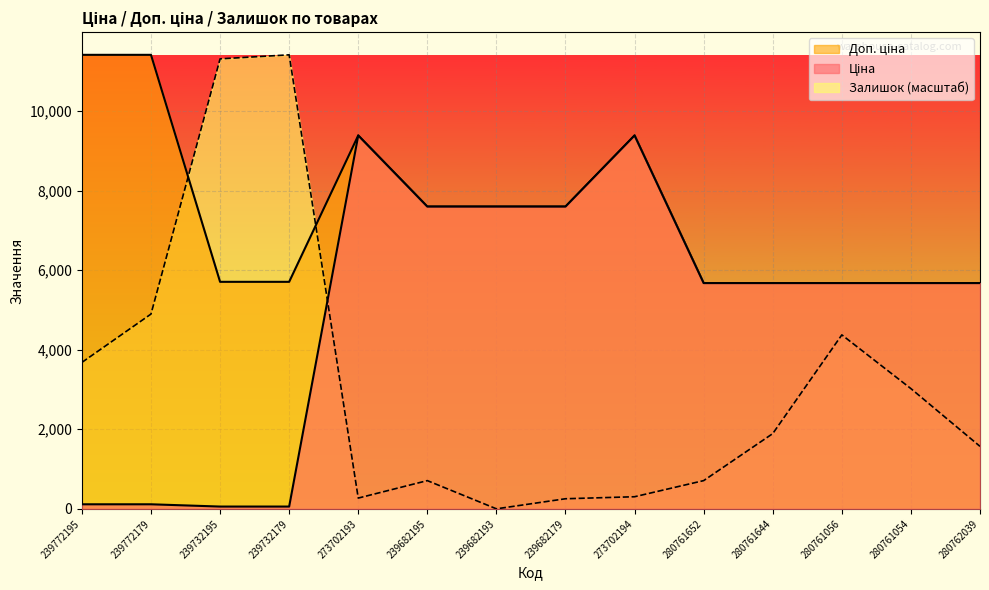

At how many categories does at least one series exceed 10246?

4